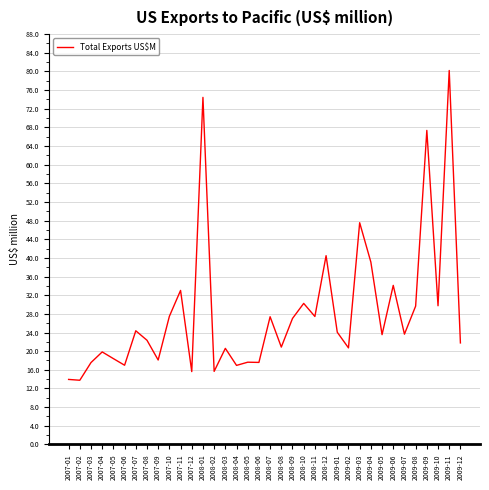

Approximately how many times larger is the value at 2009-11 compared to 2009-07?

3.4